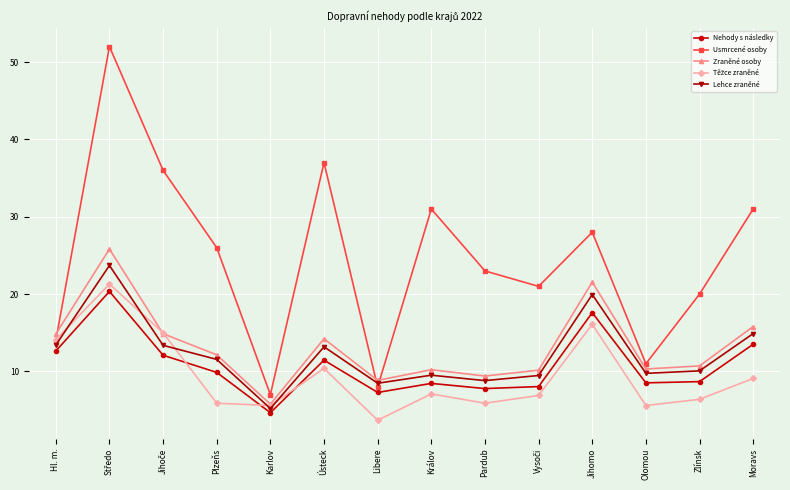

Does the chart display data point markers on the line(s)?

Yes